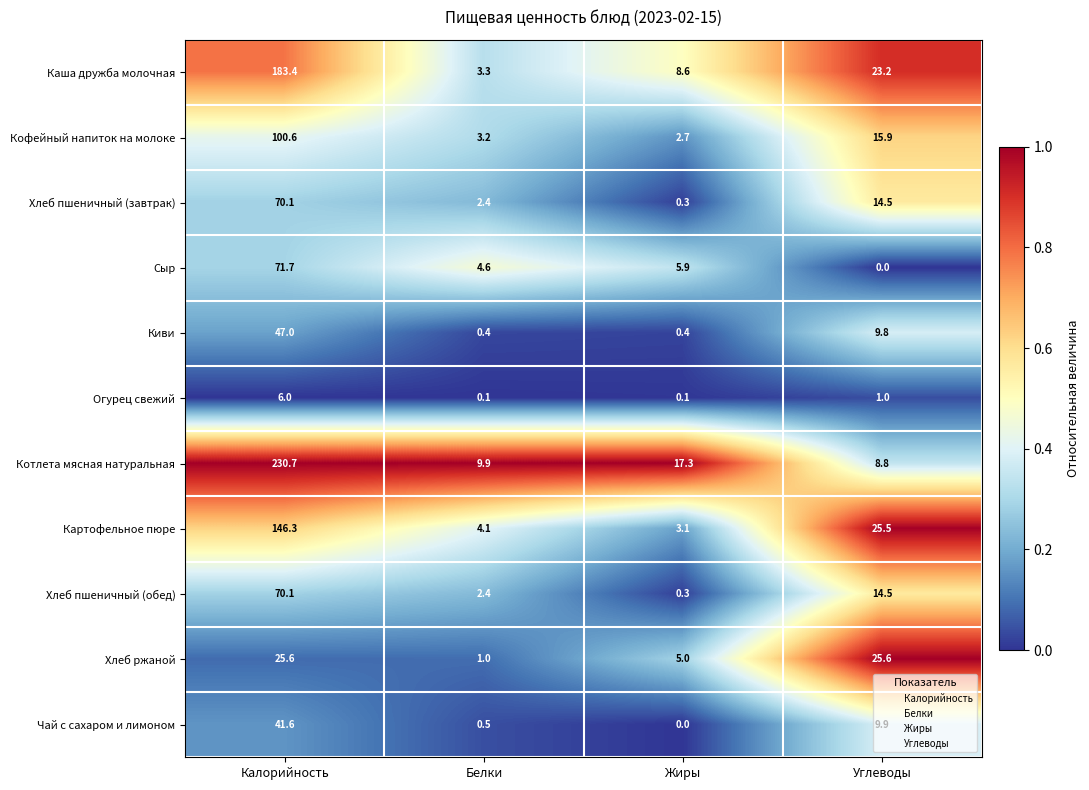

Which series has the largest range (max minus min)?

Котлета мясная натуральная